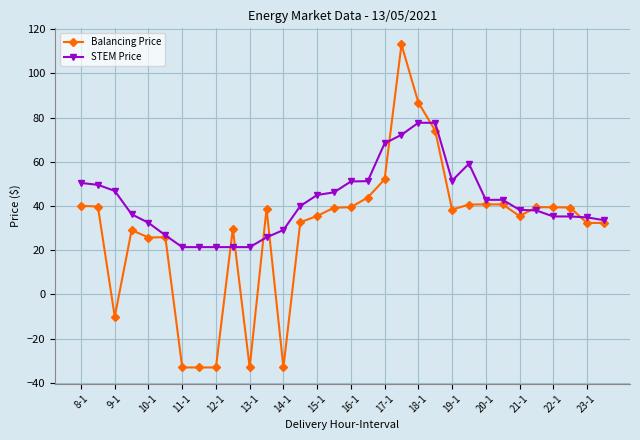

What is the smallest value displayed?

-33.0